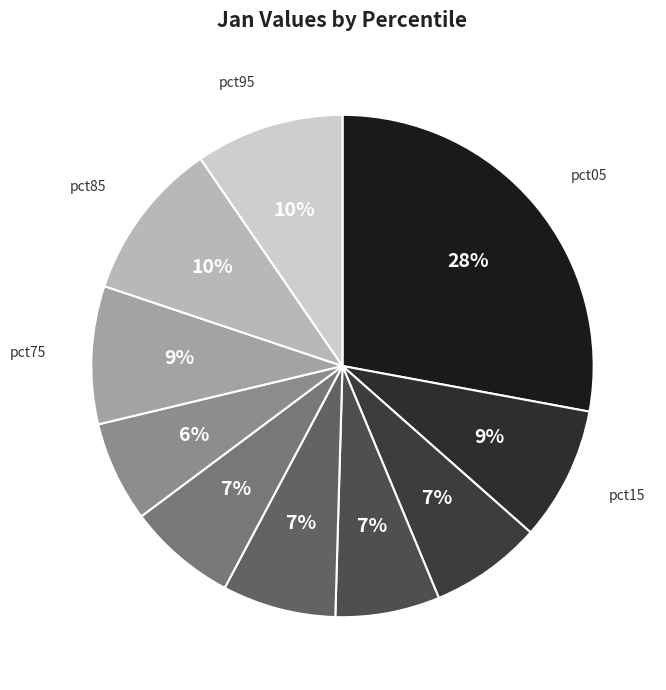

How many slices are in this pie chart?

10